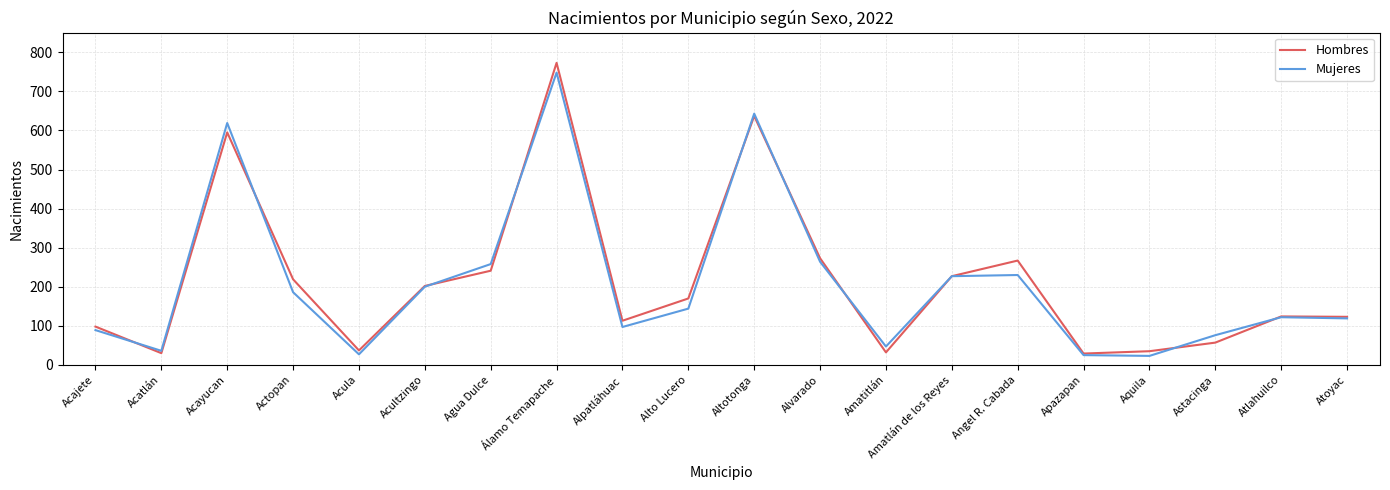

What position from the right is Acatlán?

19